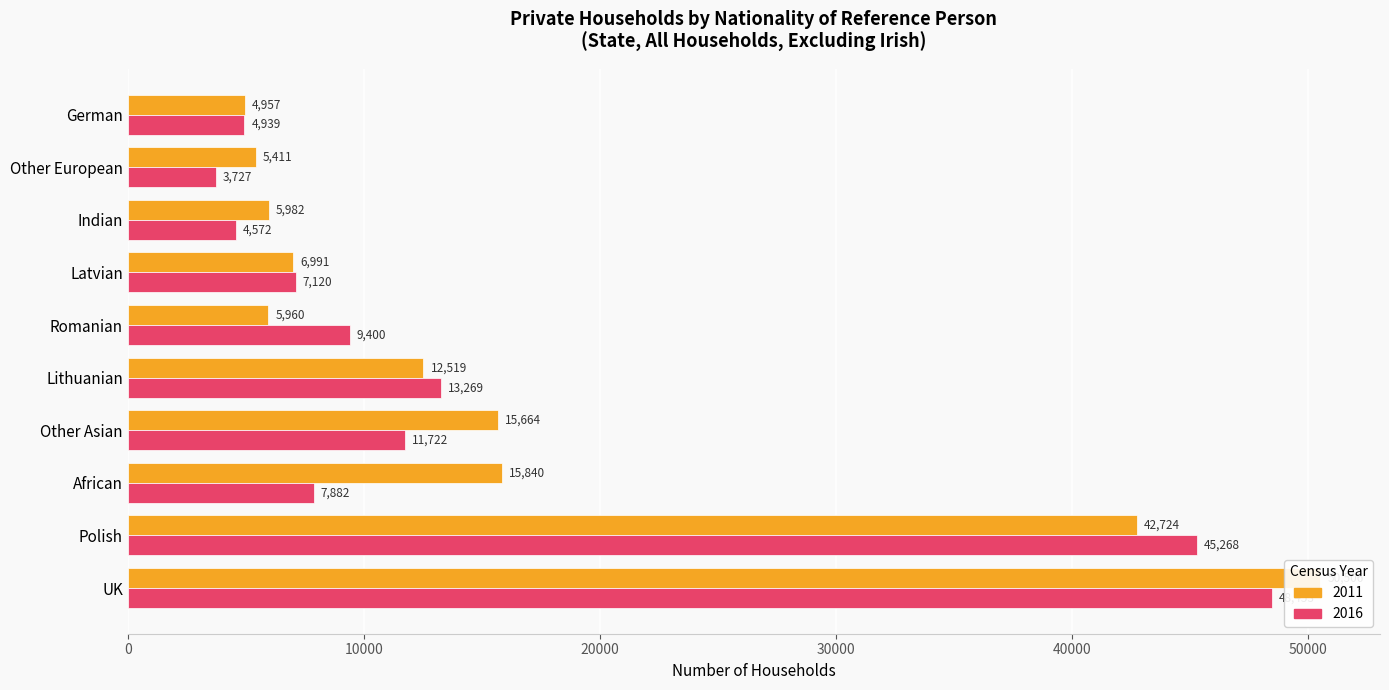

Does the chart contain any negative values?

No